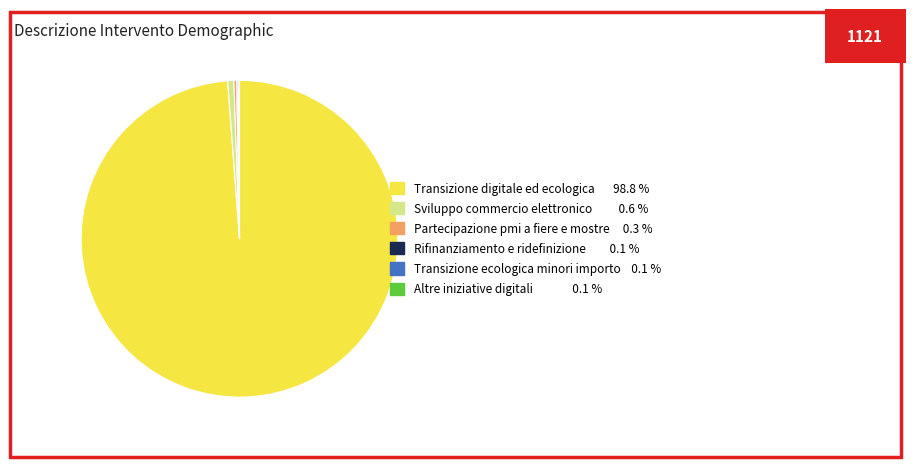

Does any single category account for the majority?

Yes